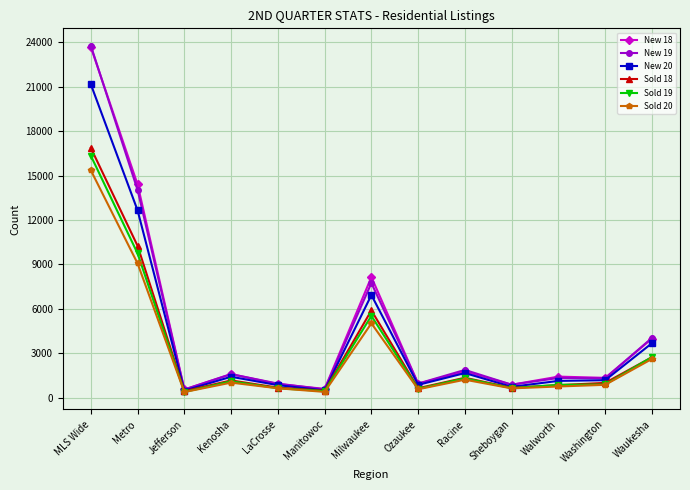

What is the spread (max minus min) of values at Sheboygan?

248